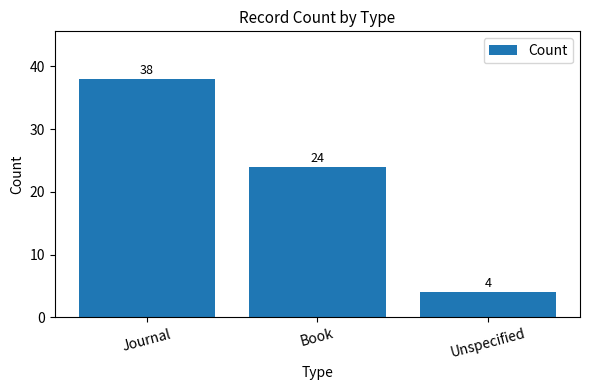

Rank the categories by value from lowest to highest.

Unspecified, Book, Journal